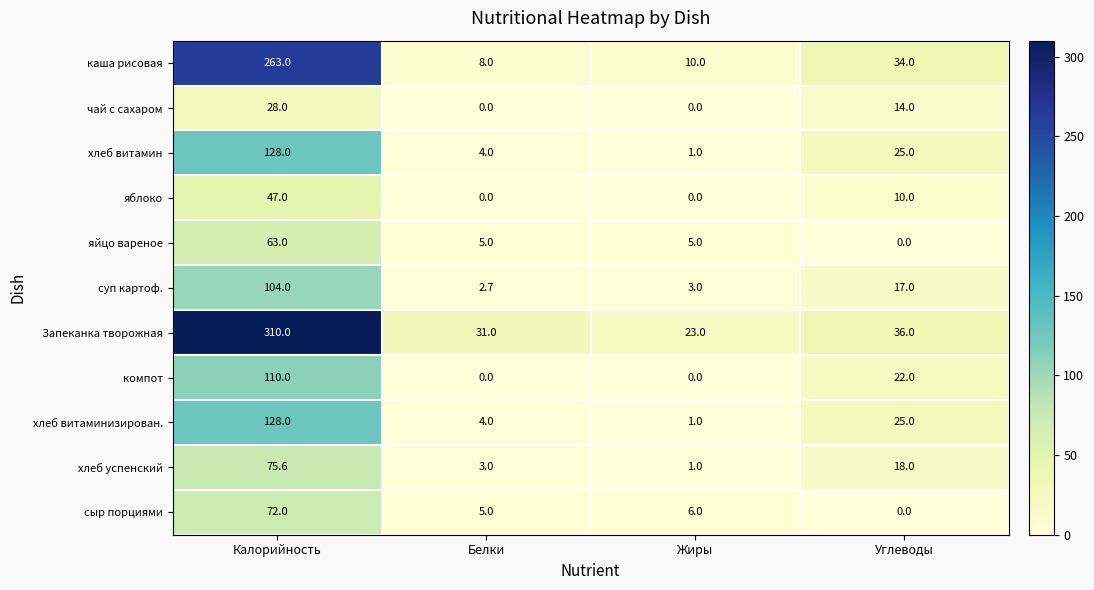

What is the sum of the чай с сахаром values at Углеводы and Калорийность?

42.0